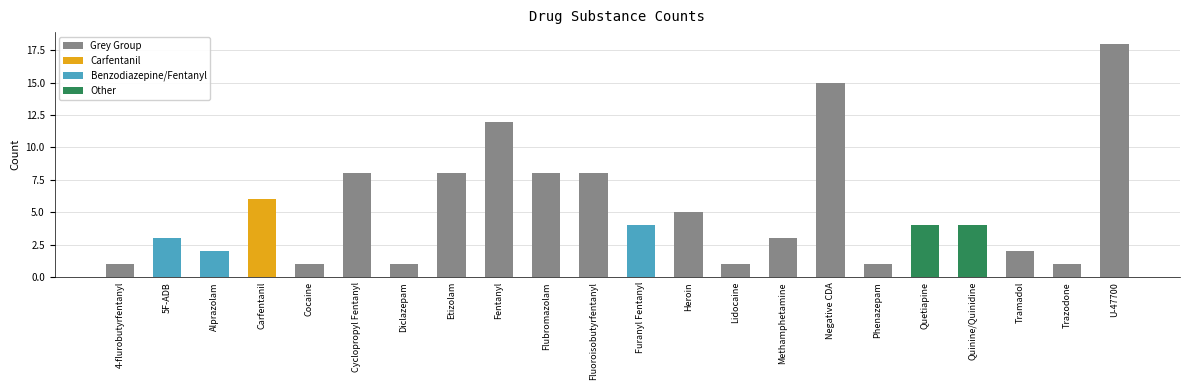

What is the average value?

5